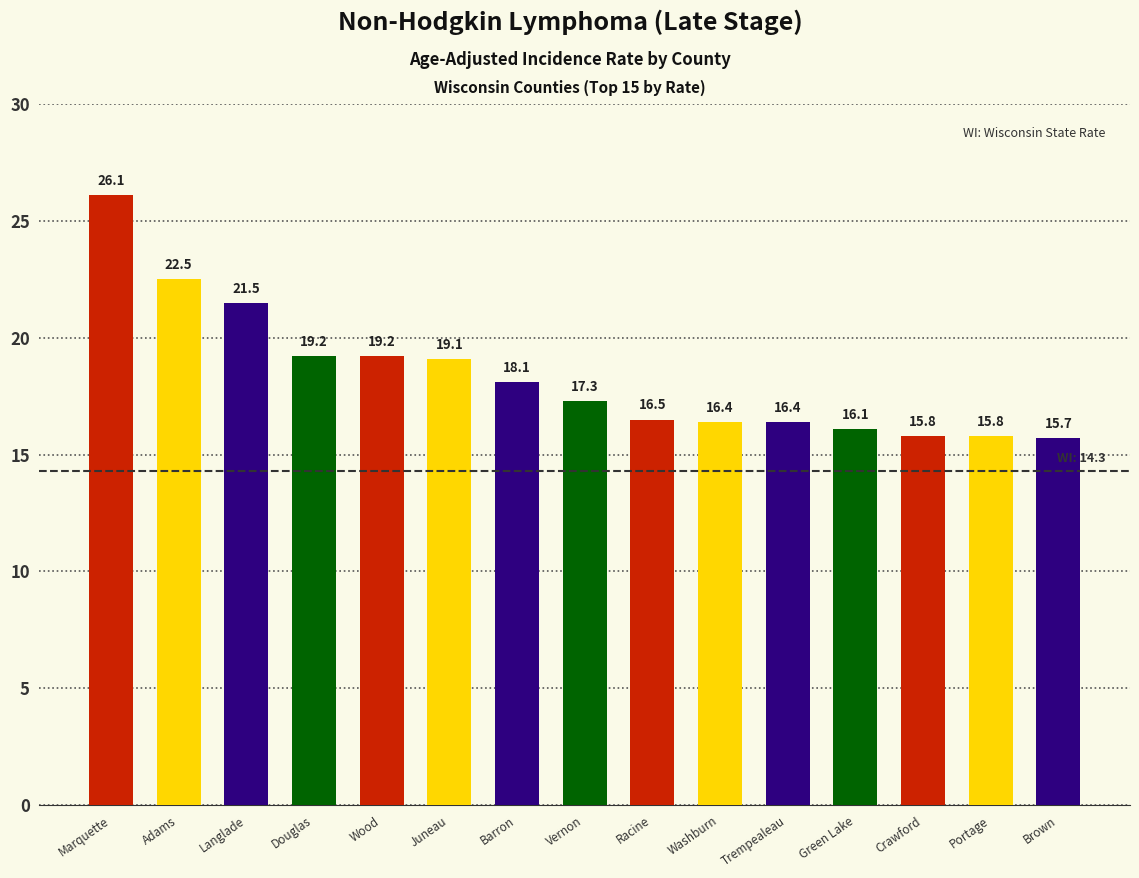

Reading left to right, list all the values displayed in this chart.

26.1	22.5	21.5	19.2	19.2	19.1	18.1	17.3	16.5	16.4	16.4	16.1	15.8	15.8	15.7